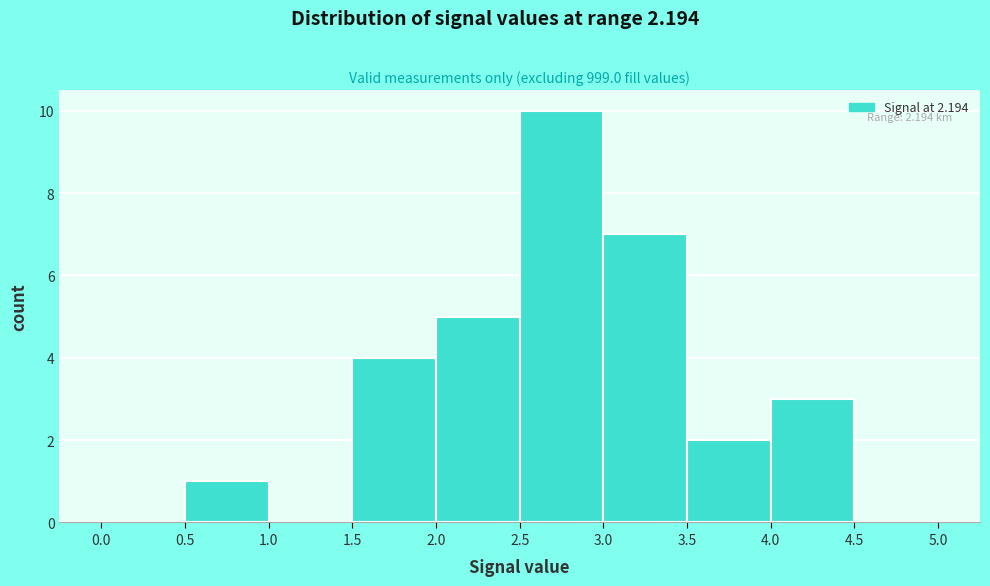

Which range on the x-axis has the tallest bar?

2.5 to 3.0